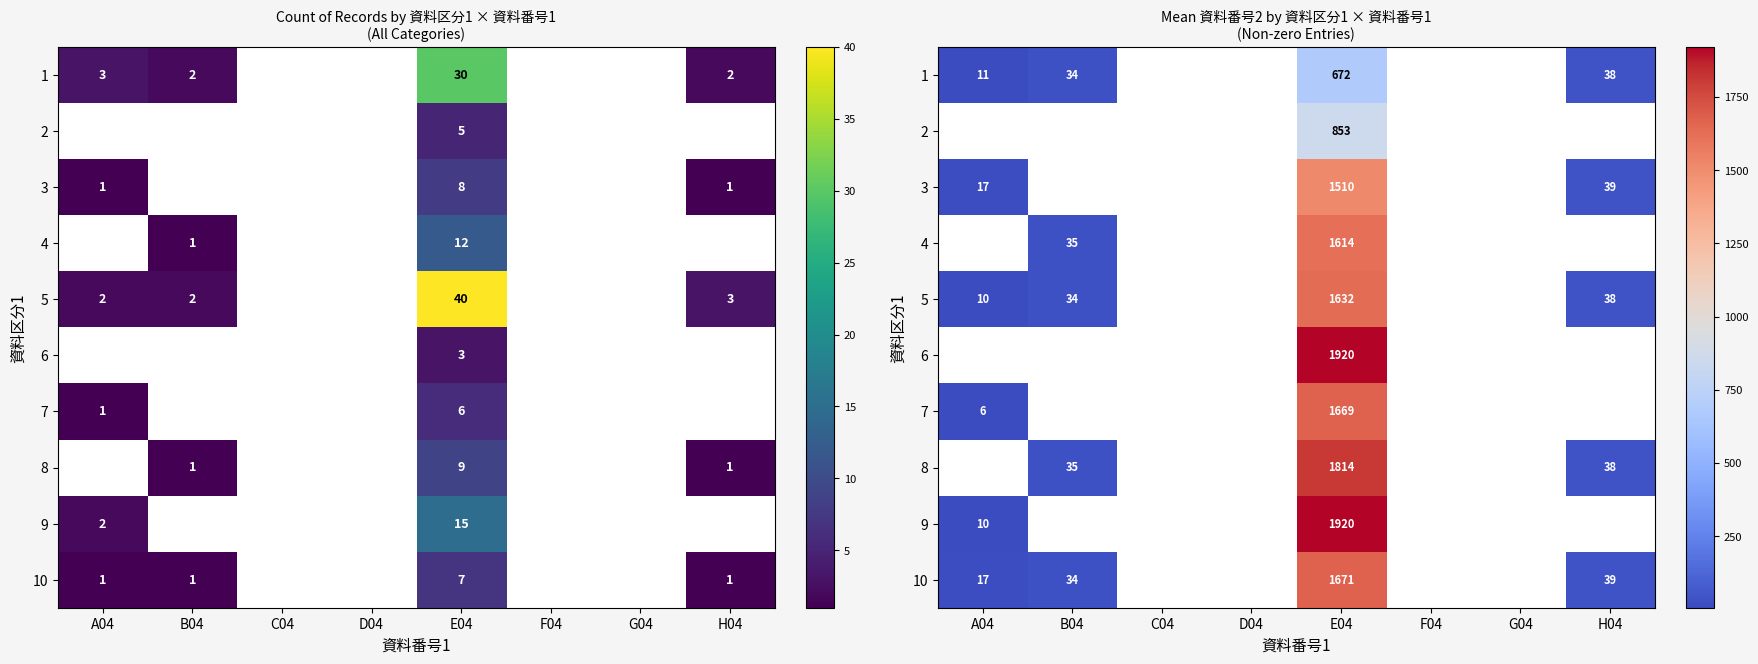

Between C04 and H04, which is larger?

H04